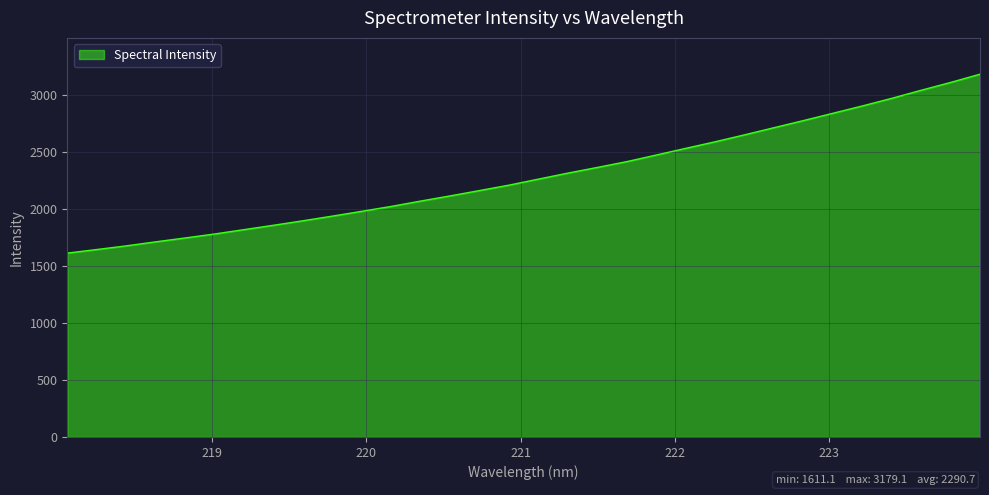

What is the greatest value displayed?

3179.1